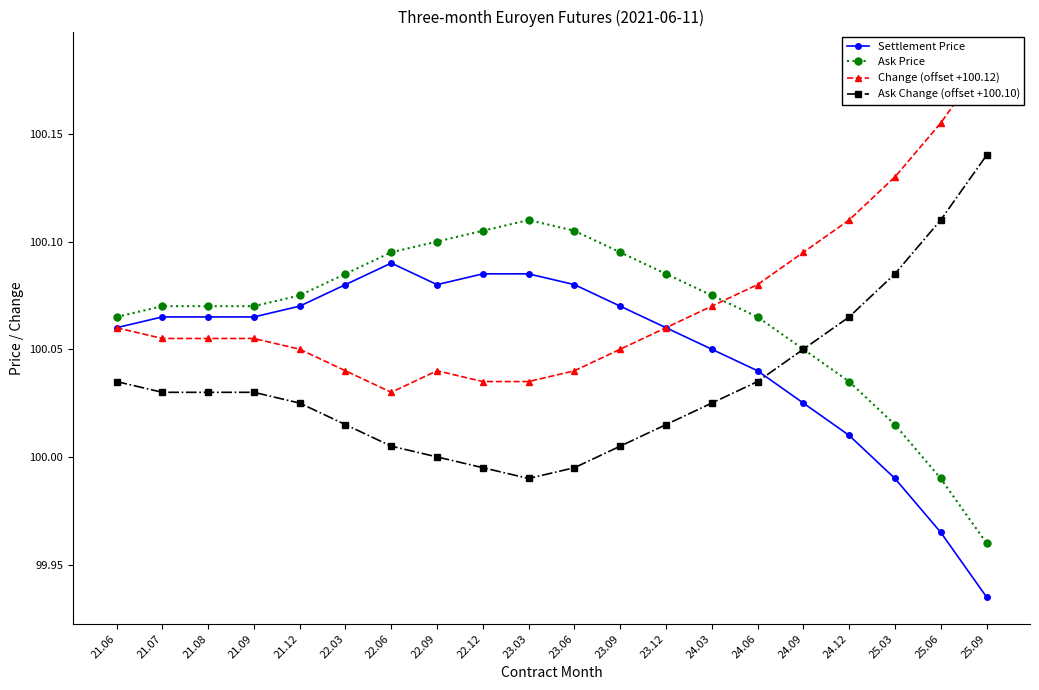

What is the label of the 16th point from the right?

21.12